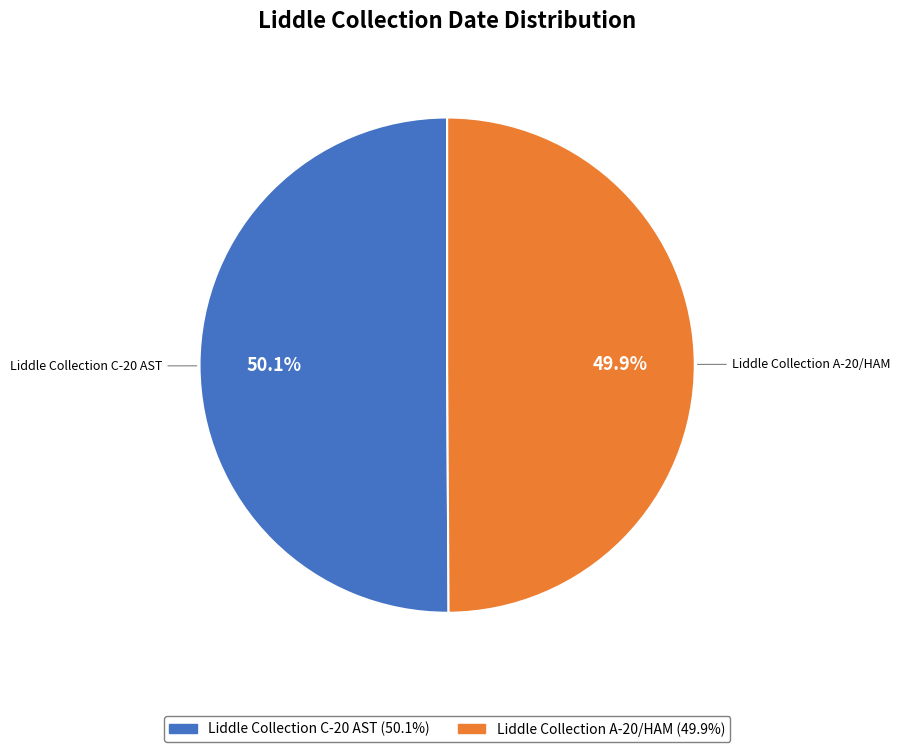

Is the sum of Liddle Collection A-20/HAM and Liddle Collection C-20 AST greater than half?

Yes